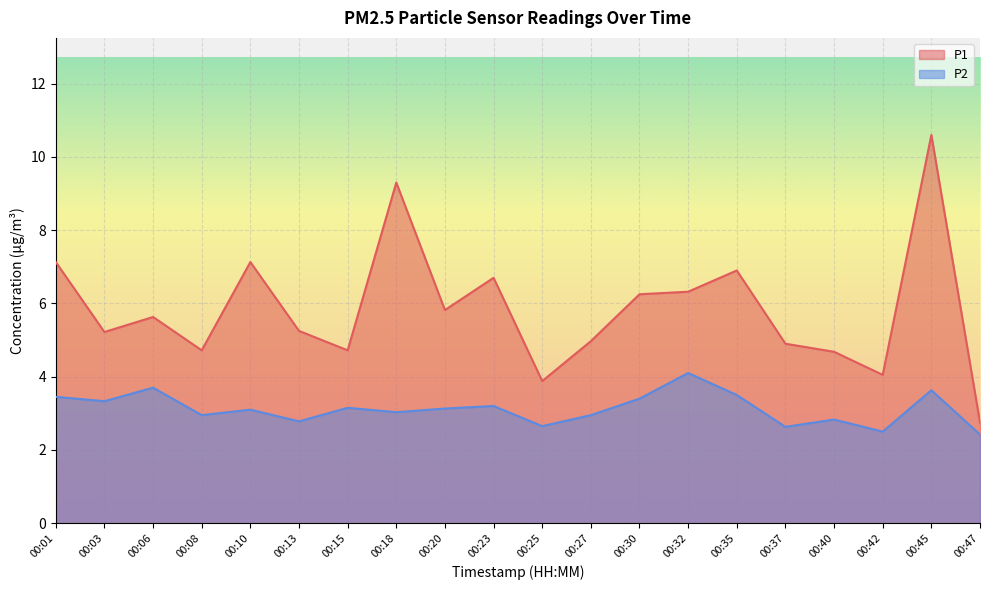

Read the P2 value at 00:27.

3.0